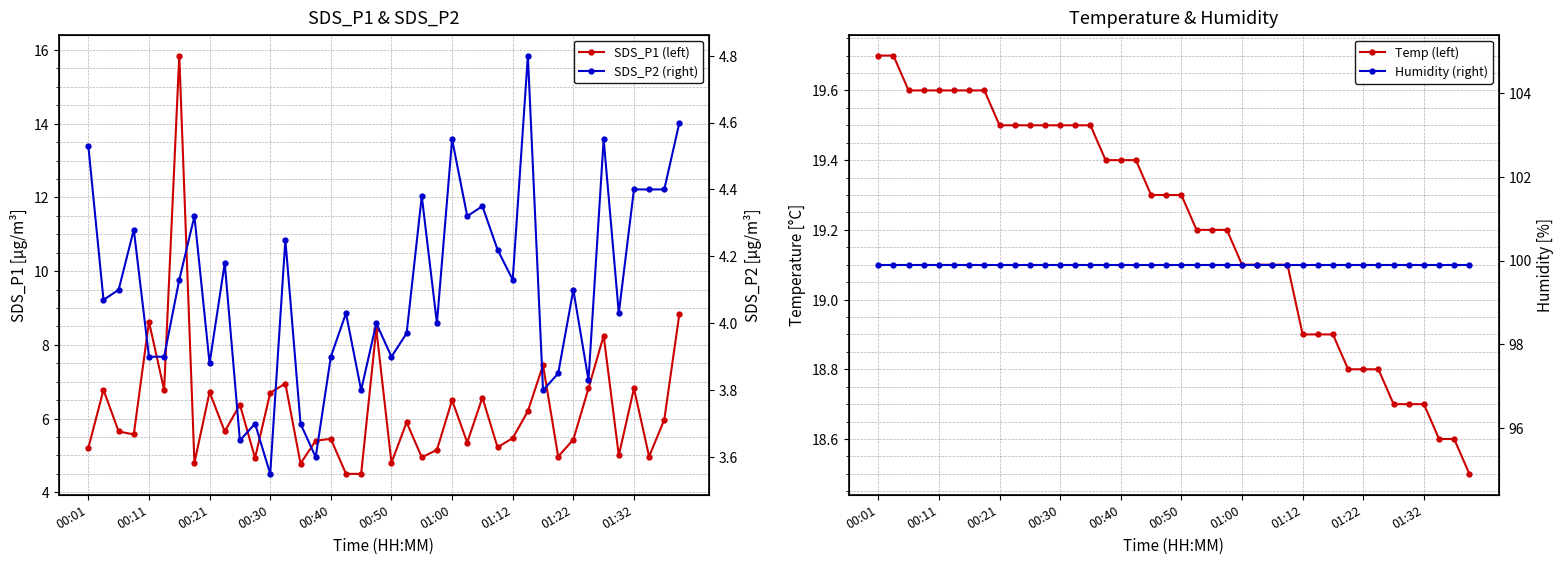

At which category is the sum across all series the highest?

01:00